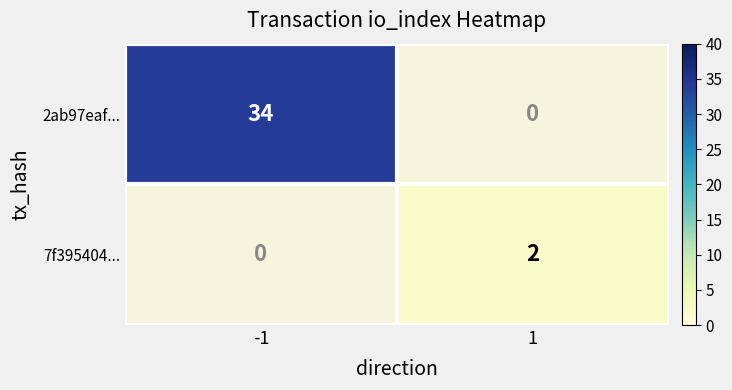

Is it true that 2ab97eaf... equals 55 at -1?

False